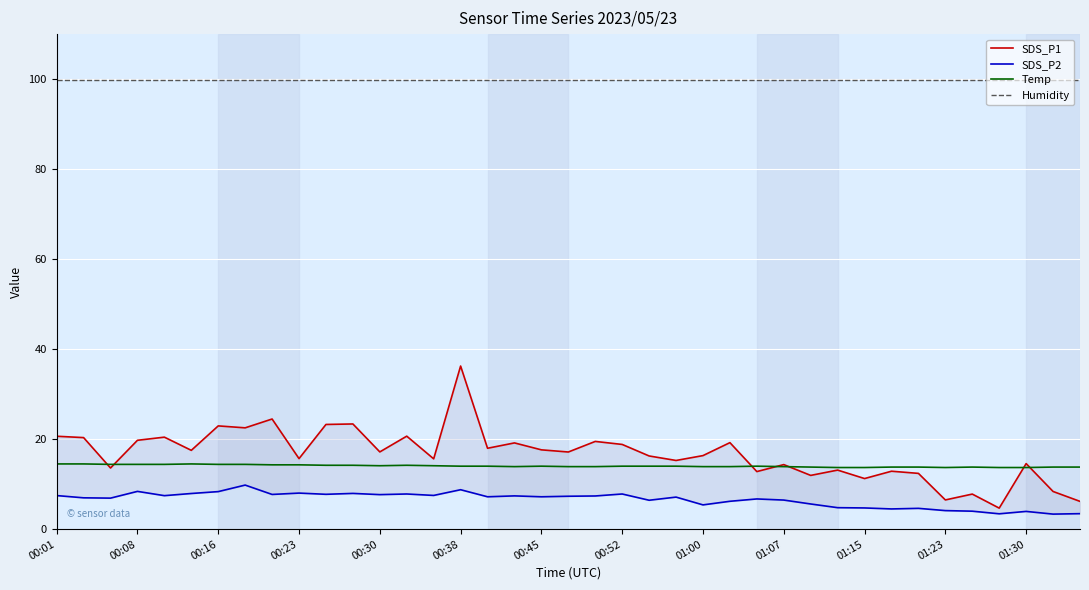

The value of SDS_P1 at 22 is 16.3. True or false?

True